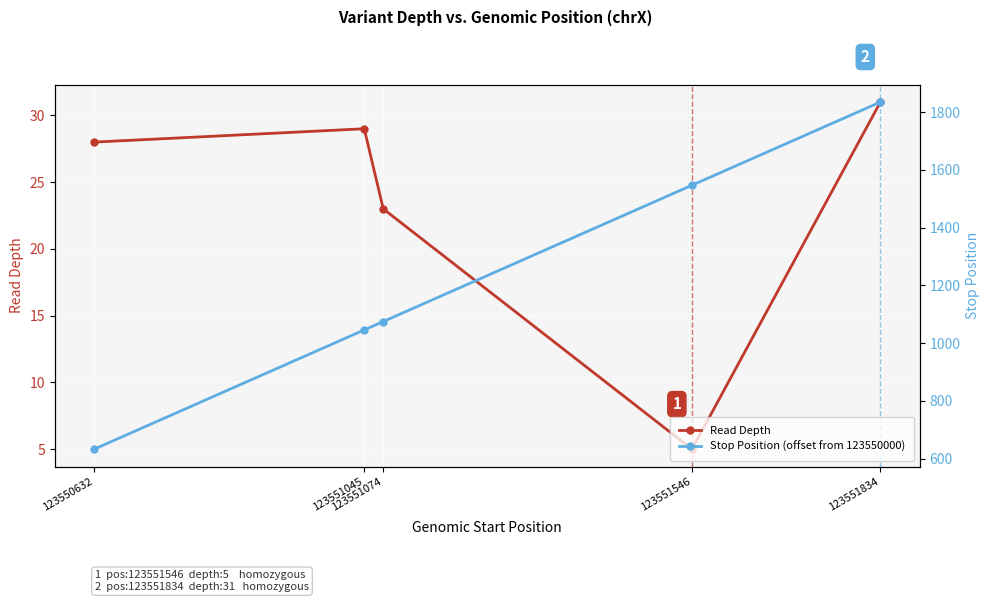

True or false: Read Depth and Stop Position (offset from 123550000) intersect in this chart.

False